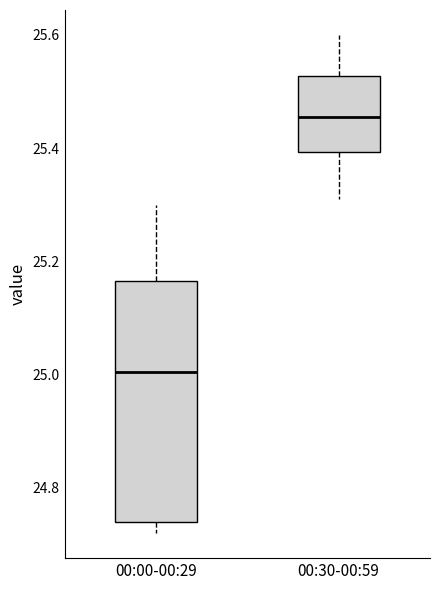

Where is the lower edge of the box for 00:30-00:59 on the y-axis? The values are not printed on the chart, so give them approximately, as read against the axis.

25.40